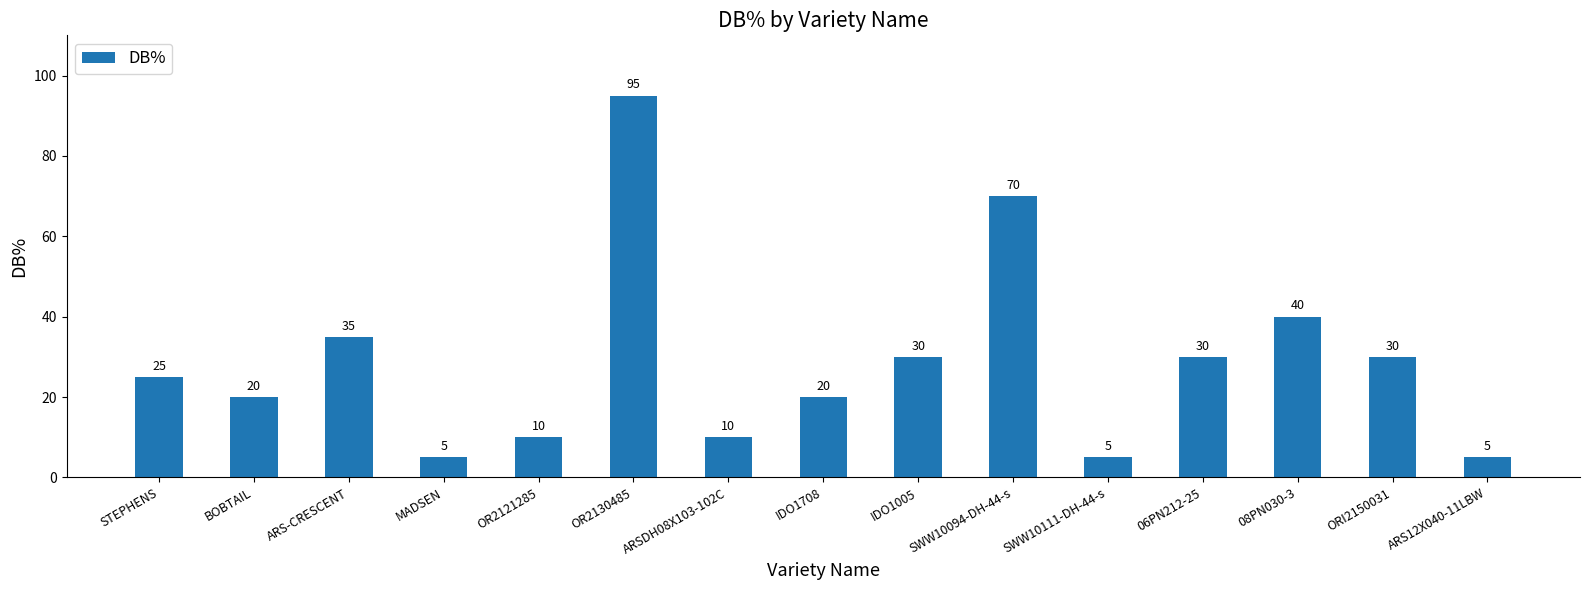

What is the ratio of the value at IDO1708 to the value at IDO1005?

0.7